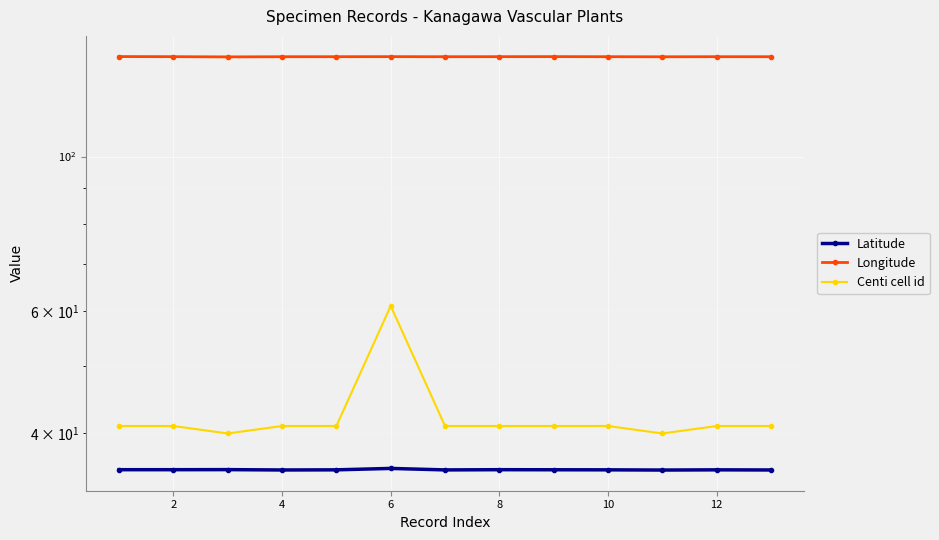

What is the difference between the maximum and minimum values in the Centi cell id series?

21.0